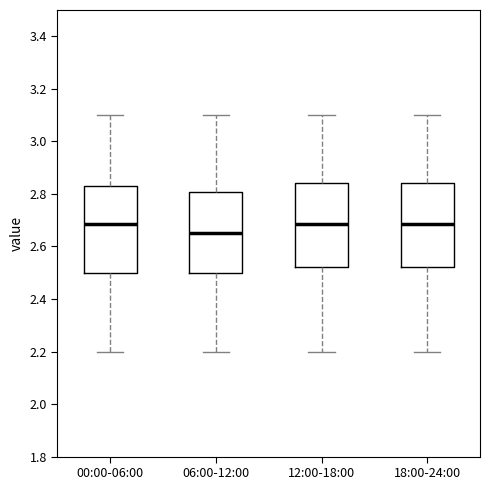

Reading left to right, transcribe this box plot: for each box, give where its median line is, the range the box spans, and where its two whiskers end, as read against the y-axis. The values are not printed on the chart, so give them approximately, as read against the axis.

00:00-06:00: median 2.68, box 2.50 to 2.84, whiskers 2.20 to 3.10
06:00-12:00: median 2.66, box 2.50 to 2.80, whiskers 2.20 to 3.10
12:00-18:00: median 2.68, box 2.52 to 2.84, whiskers 2.20 to 3.10
18:00-24:00: median 2.68, box 2.52 to 2.84, whiskers 2.20 to 3.10